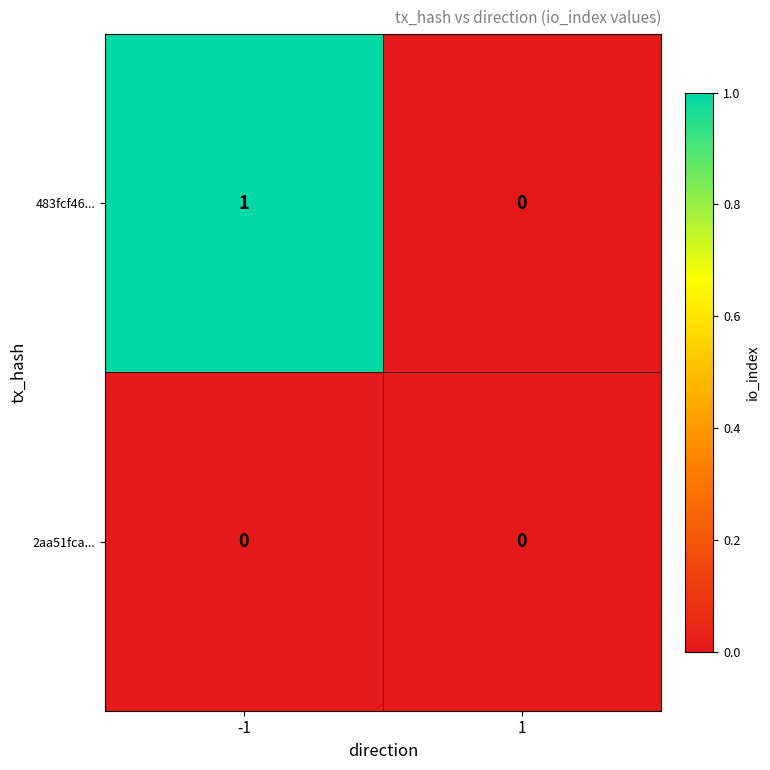

True or false: 483fcf46... has a value of 0 at 1.

True